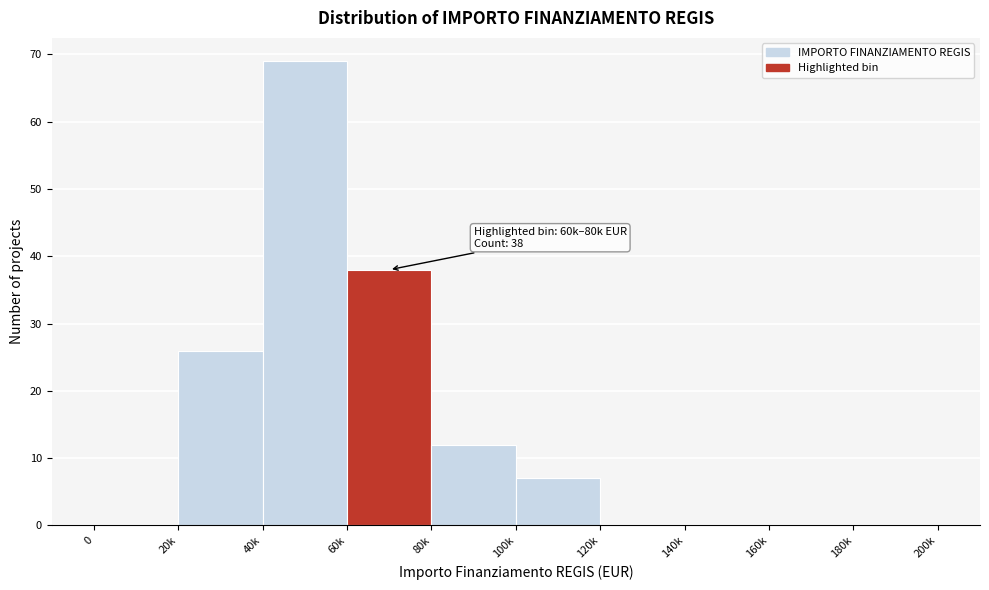

Reading left to right, extract all data points from this chart.

0=0	20k=26	40k=69	60k=38	80k=12	100k=7	120k=0	140k=0	160k=0	180k=0